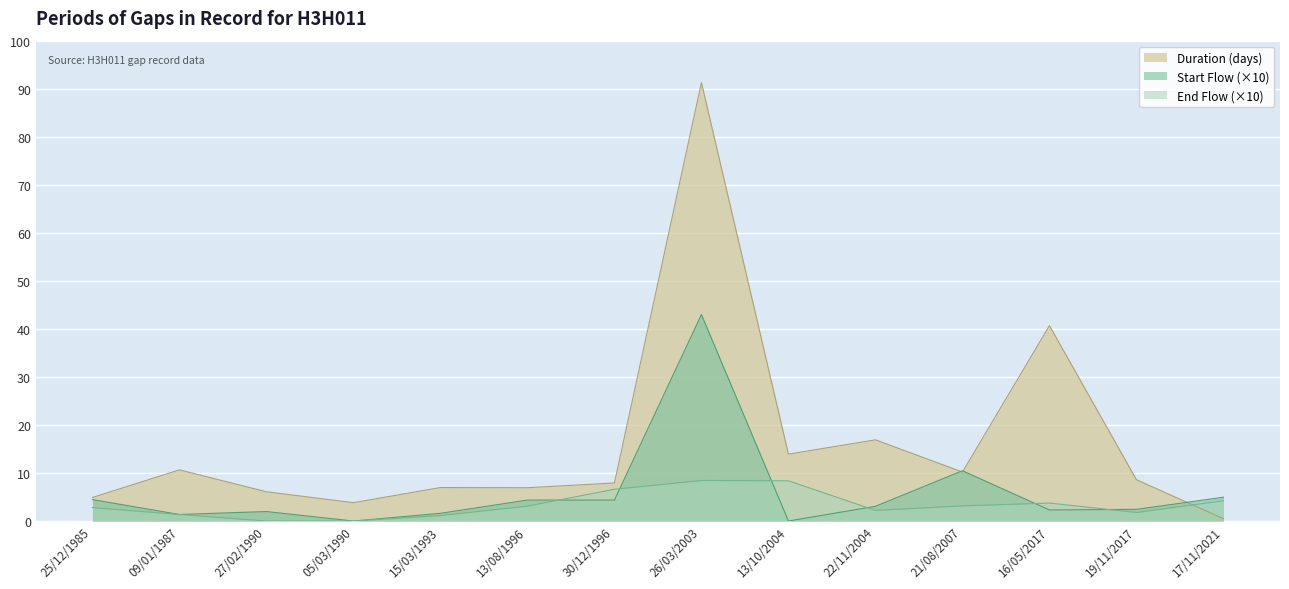

What is the label of the 1st point from the left?

25/12/1985